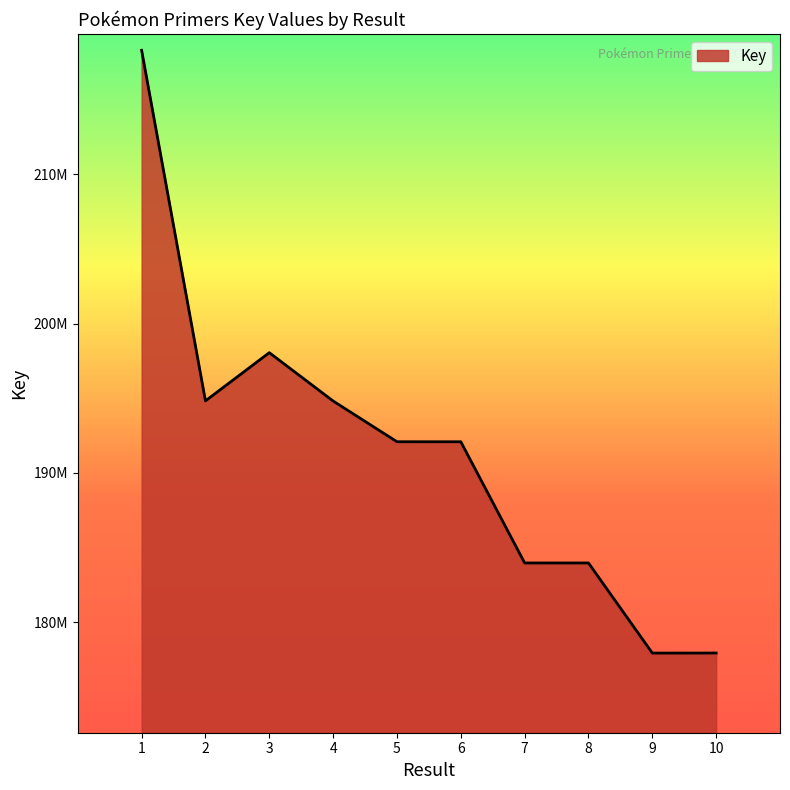

How many lines are shown in the chart?

1